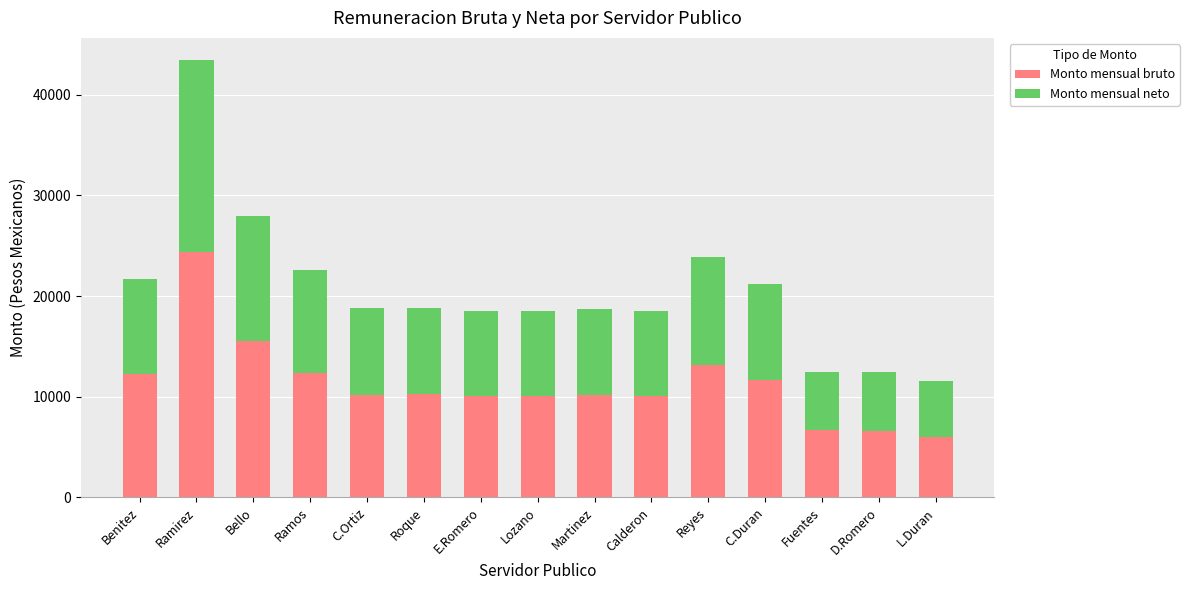

What is the approximate value of Monto mensual bruto at Ramirez?

24430.4